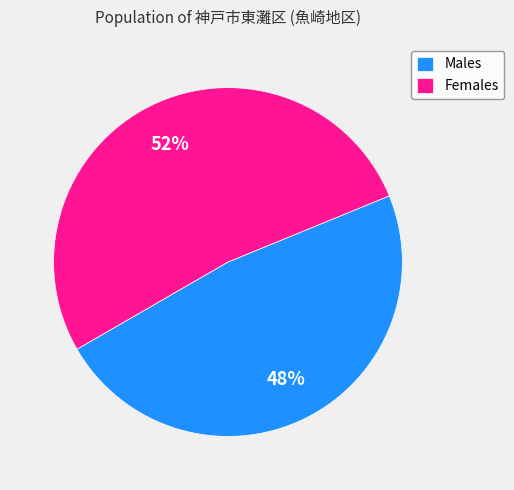

To the nearest percent, what is the difference between the Males and Females slice percentages?

4%